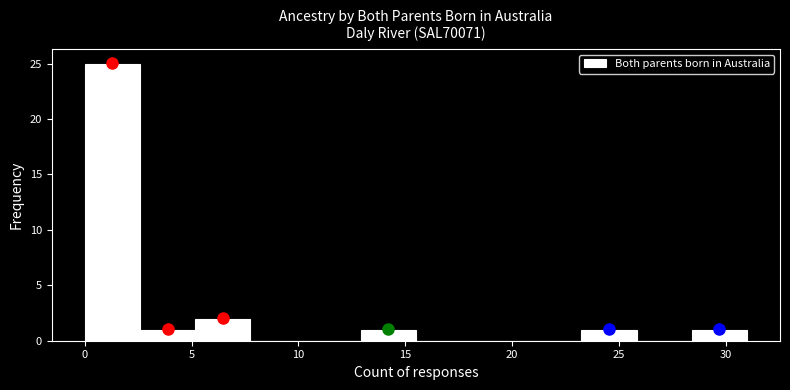

How tall is the bar that spans 0.0 to 2.5 on the x-axis? Neither the bar edges nor the heights are printed on the chart, so give them approximately, as read against the axes.

25